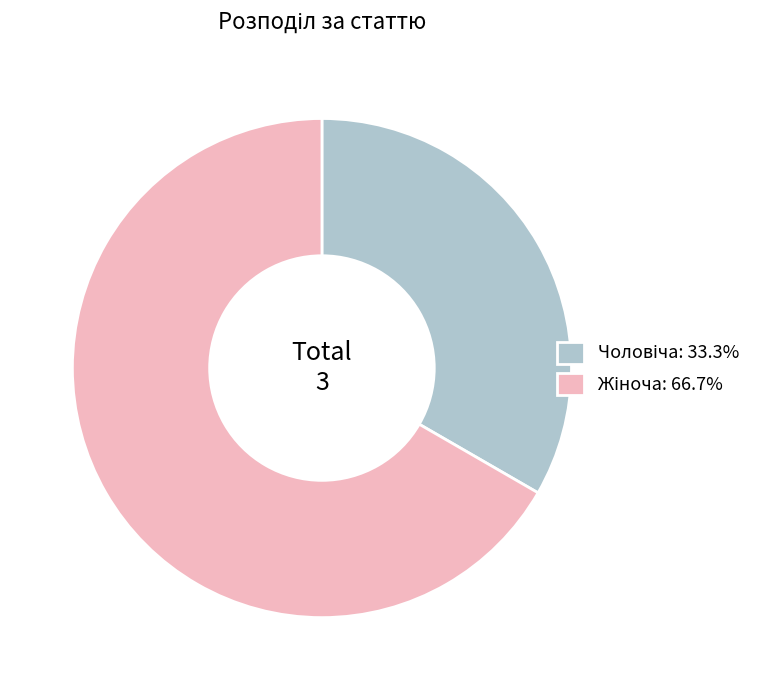

Is there a majority slice in this chart?

Yes